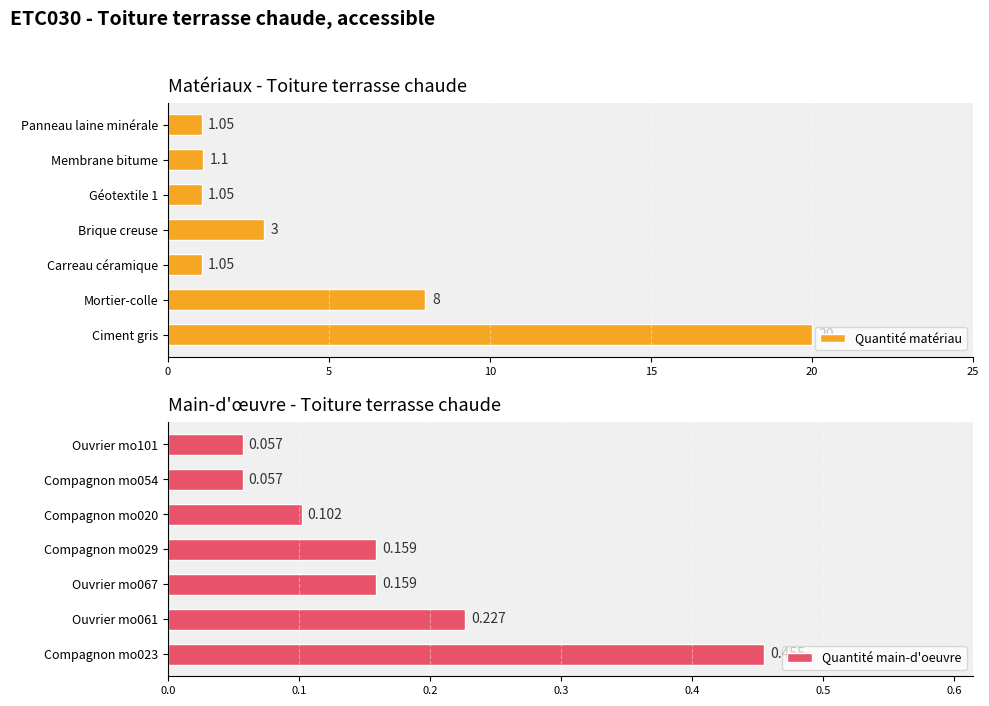

What is the smallest value displayed?

0.1